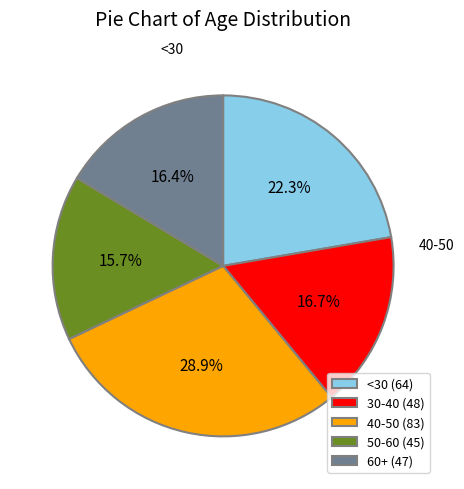

Is it true that 50-60 is 16% of the pie?

True